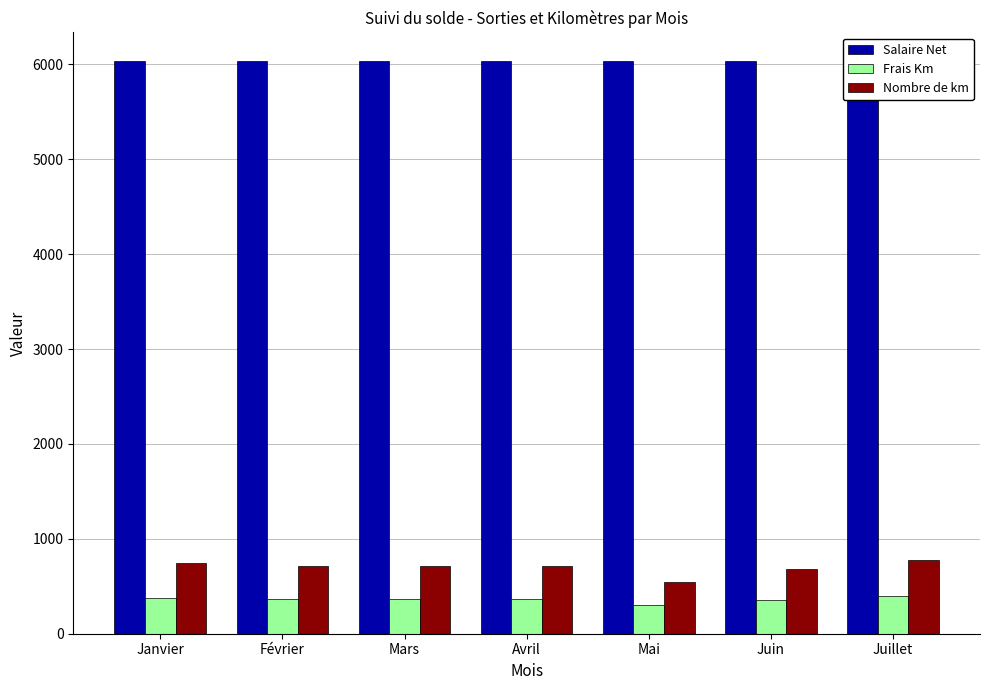

List the labels in order of Frais Km value, largest first.

Juillet, Janvier, Février, Mars, Avril, Juin, Mai